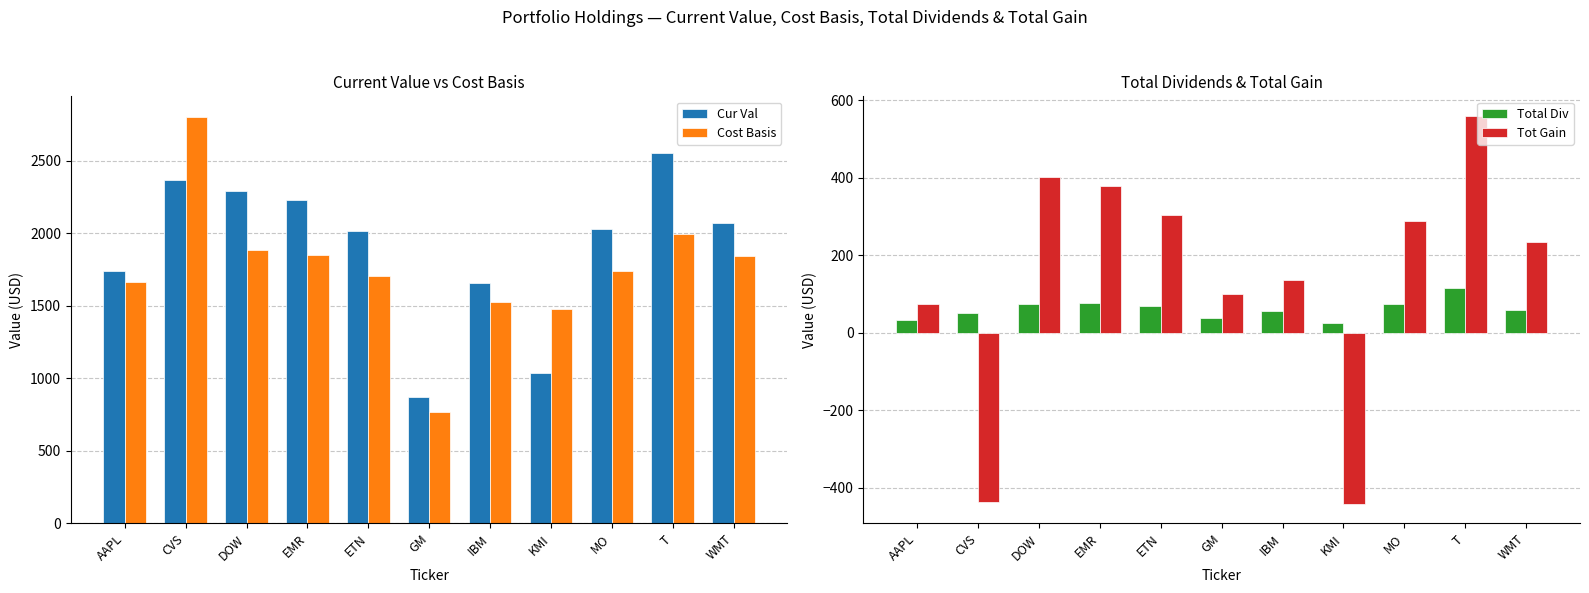

What is the difference between the Tot Gain values at AAPL and ETN?

229.2